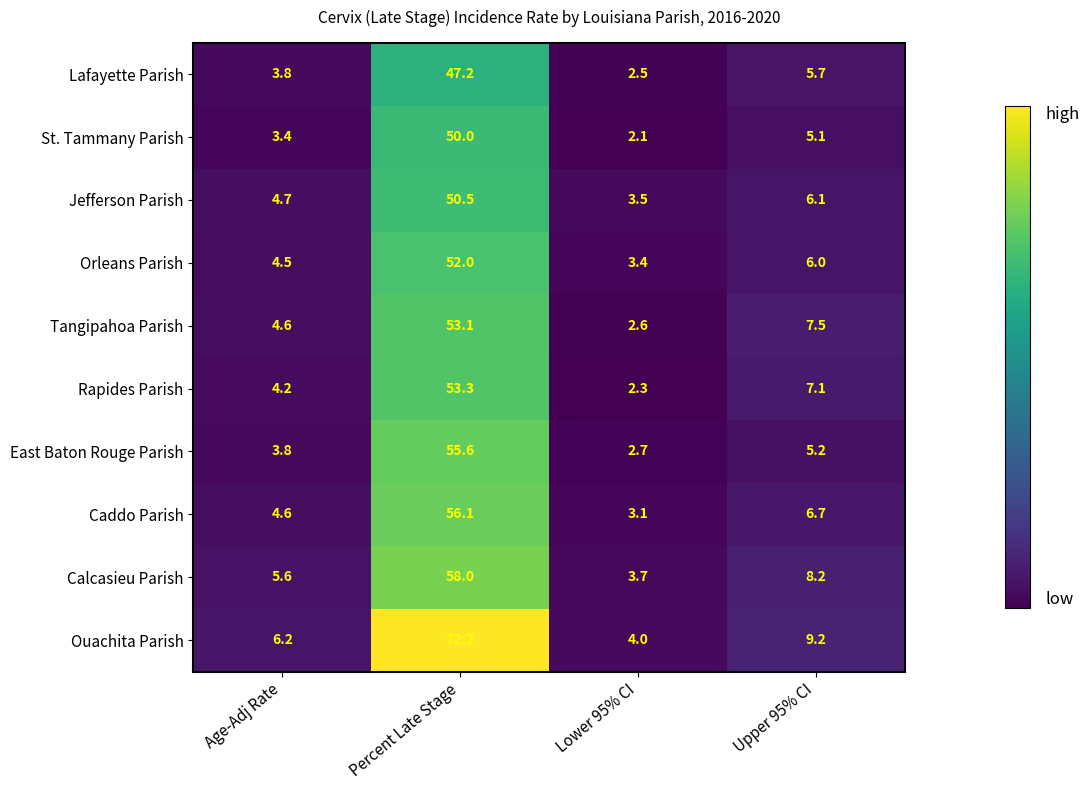

What is the spread (max minus min) of values at Lower 95% CI?

1.9